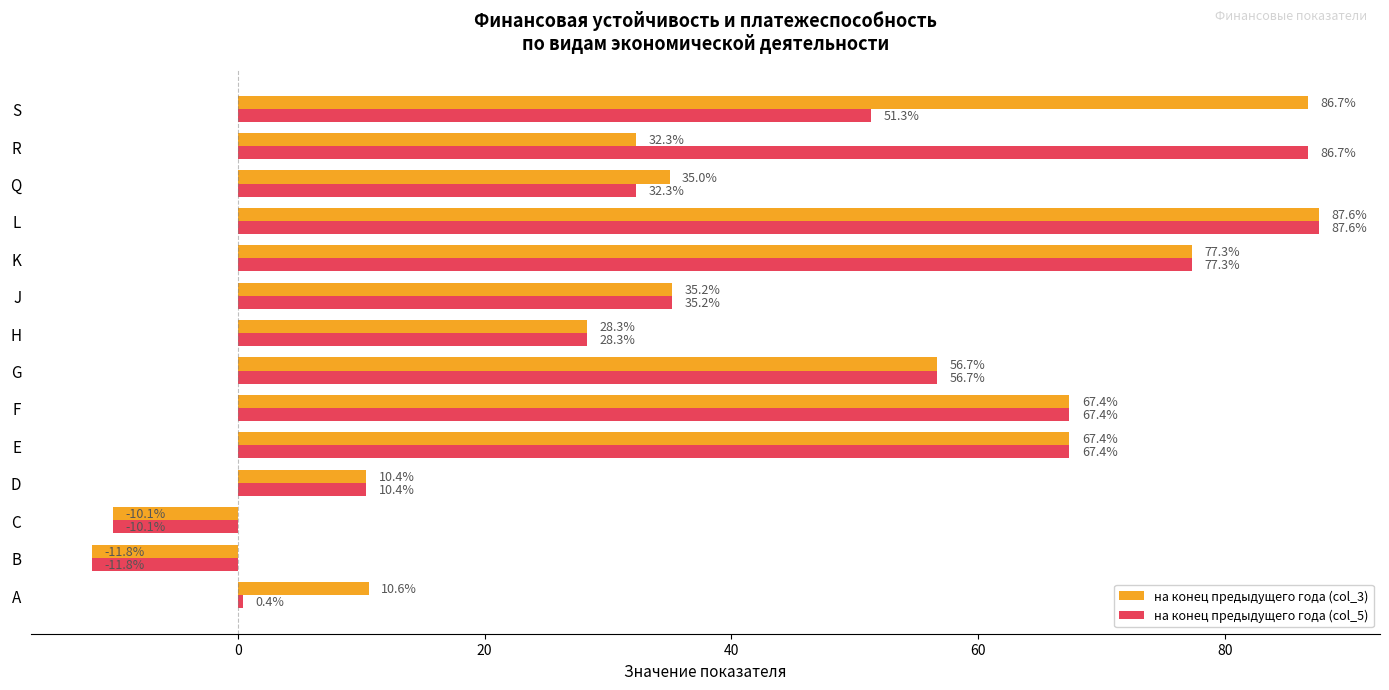

Between F and S, which series saw the biggest shift?

на конец предыдущего года (col_3)